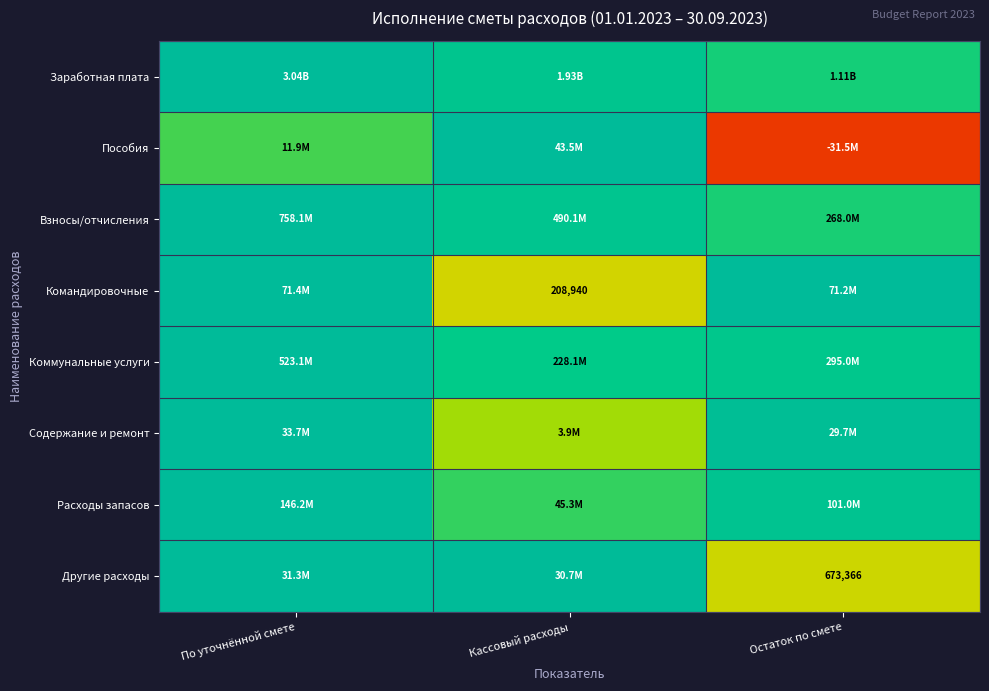

Rank the categories by Расходы запасов value from highest to lowest.

По уточнённой смете, Остаток по смете, Кассовый расходы